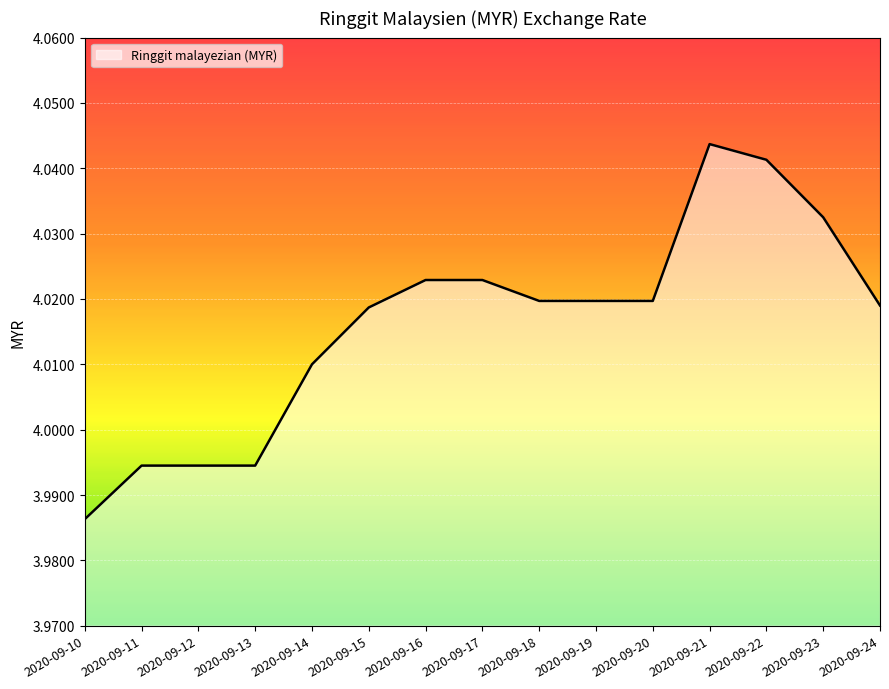

What is the difference between the maximum and minimum values?

0.1